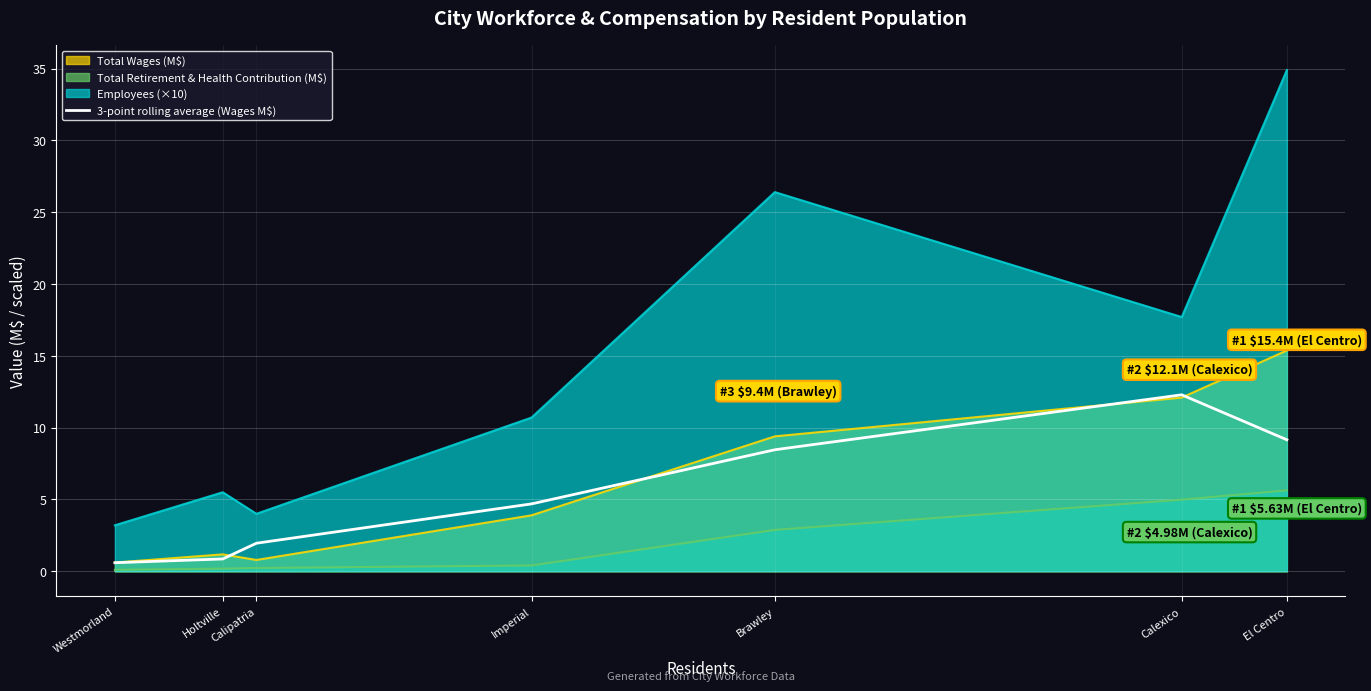

Which category has the lowest value across all series?

Westmorland